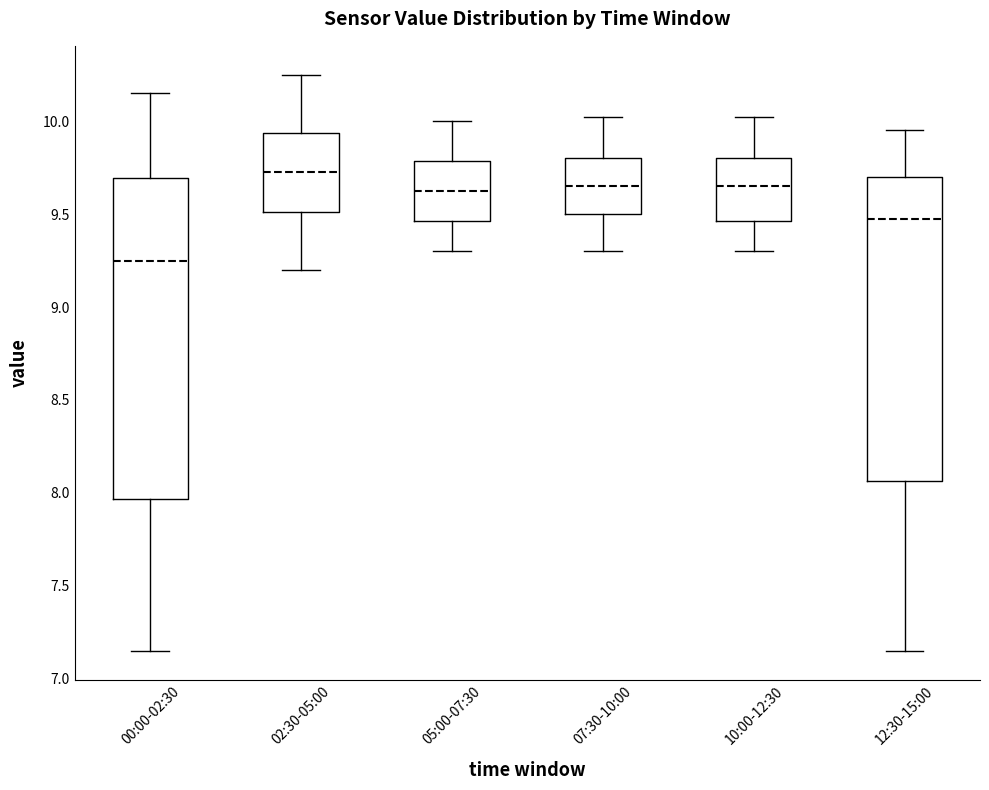

Reading left to right, read every box against the y-axis: the position of its median line, the range the box covers, and the ends of its whiskers. The values are not printed on the chart, so give them approximately, as read against the axis.

00:00-02:30: median 9.25, box 7.95 to 9.70, whiskers 7.15 to 10.15
02:30-05:00: median 9.75, box 9.50 to 9.95, whiskers 9.20 to 10.25
05:00-07:30: median 9.65, box 9.45 to 9.80, whiskers 9.30 to 10.00
07:30-10:00: median 9.65, box 9.50 to 9.80, whiskers 9.30 to 10.00
10:00-12:30: median 9.65, box 9.45 to 9.80, whiskers 9.30 to 10.00
12:30-15:00: median 9.50, box 8.05 to 9.70, whiskers 7.15 to 9.95